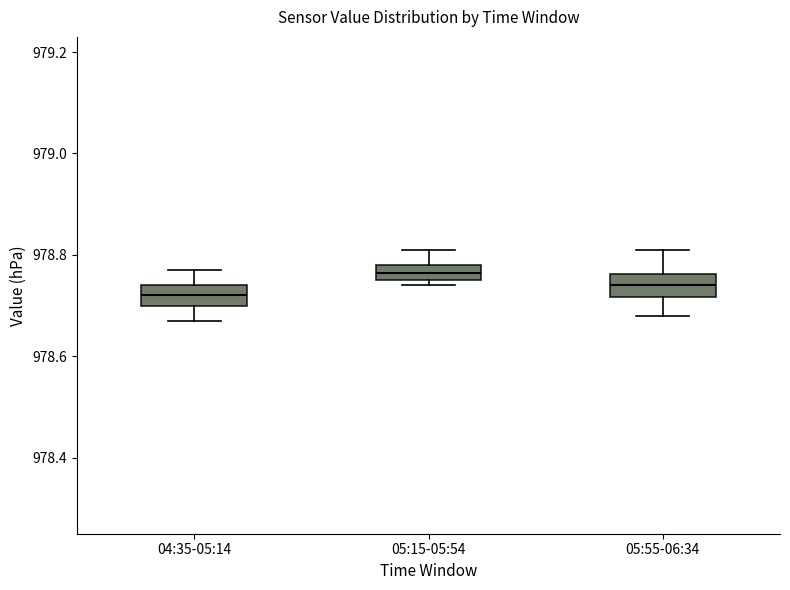

Where does the lower whisker of the box for 05:55-06:34 end on the y-axis? The values are not printed on the chart, so give them approximately, as read against the axis.

978.68